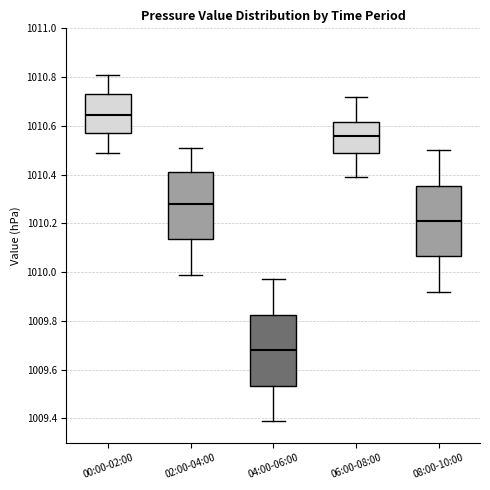

Reading left to right, transcribe this box plot: for each box, give where its median line is, the range the box spans, and where its two whiskers end, as read against the y-axis. The values are not printed on the chart, so give them approximately, as read against the axis.

00:00-02:00: median 1010.64, box 1010.58 to 1010.74, whiskers 1010.50 to 1010.82
02:00-04:00: median 1010.28, box 1010.14 to 1010.42, whiskers 1010.00 to 1010.52
04:00-06:00: median 1009.68, box 1009.54 to 1009.82, whiskers 1009.40 to 1009.98
06:00-08:00: median 1010.56, box 1010.50 to 1010.62, whiskers 1010.40 to 1010.72
08:00-10:00: median 1010.22, box 1010.06 to 1010.36, whiskers 1009.92 to 1010.50